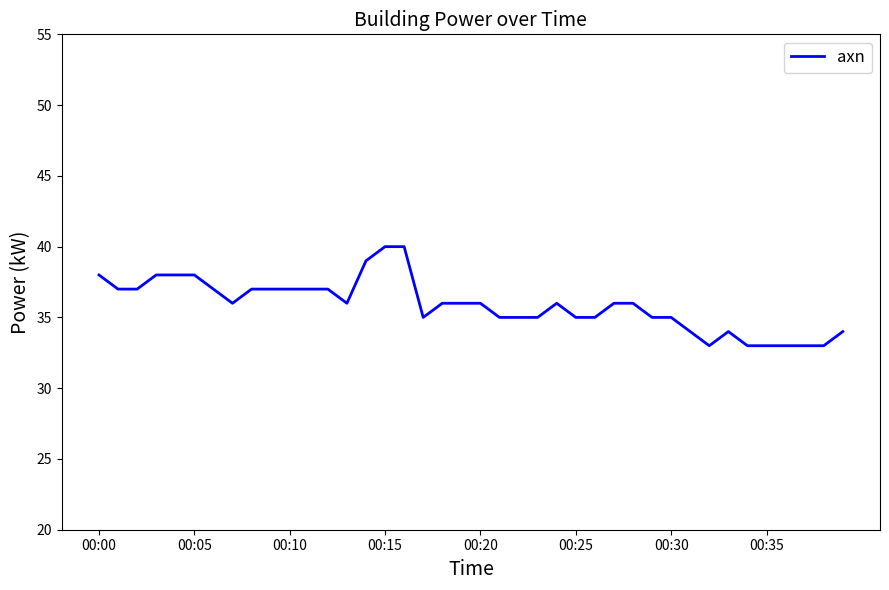

Does the chart have visible grid lines?

No